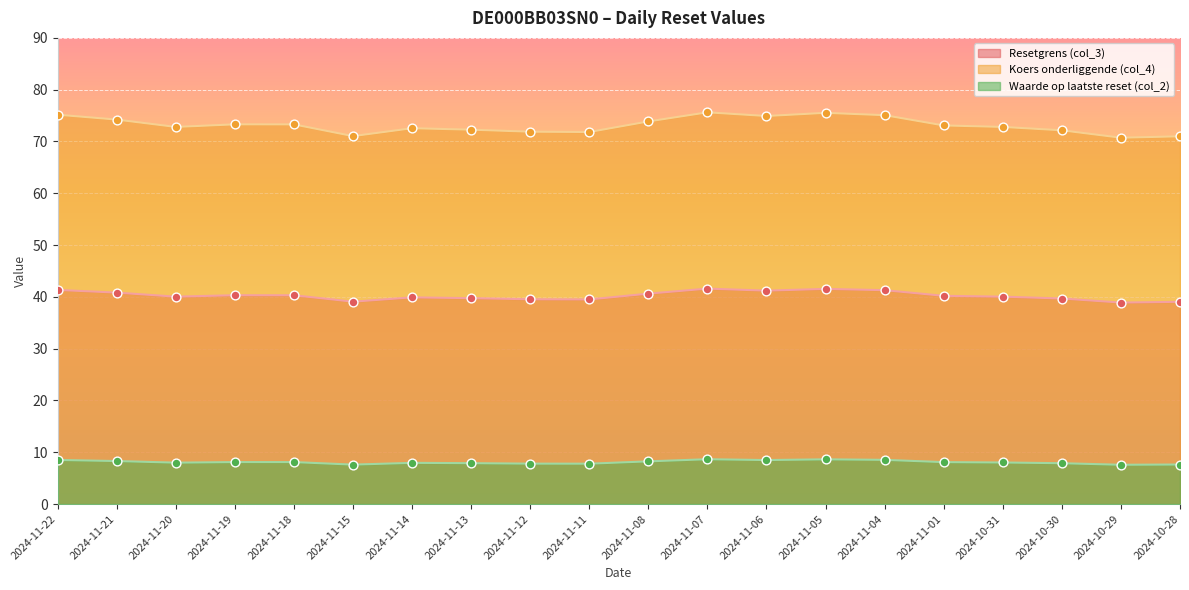

Which series reaches the minimum Y coordinate?

Waarde op laatste reset (col_2)